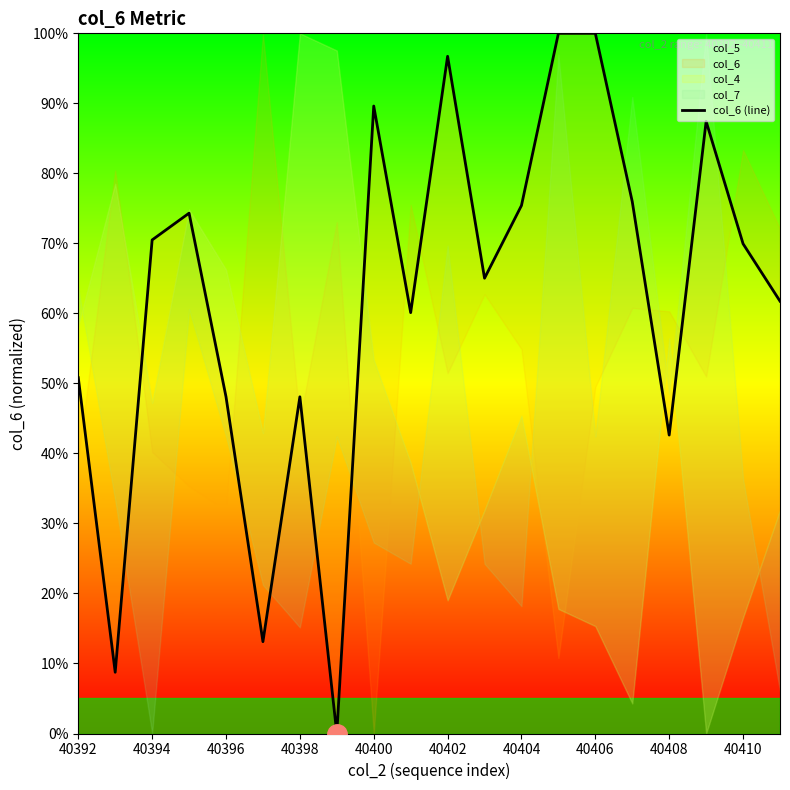

True or false: the data has more than 2 interior local peaks.

True